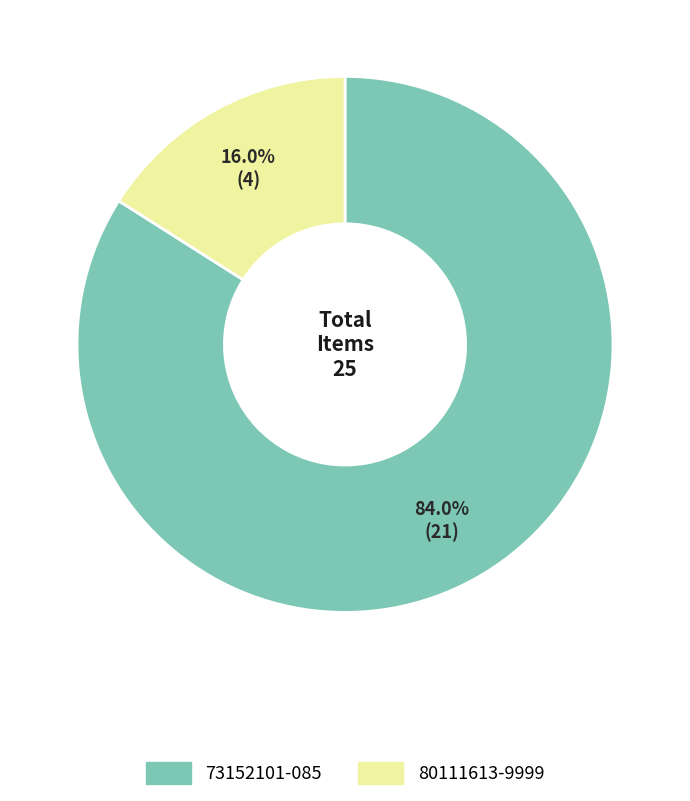

To the nearest percent, what is the combined percentage of 73152101-085 and 80111613-9999?

100%